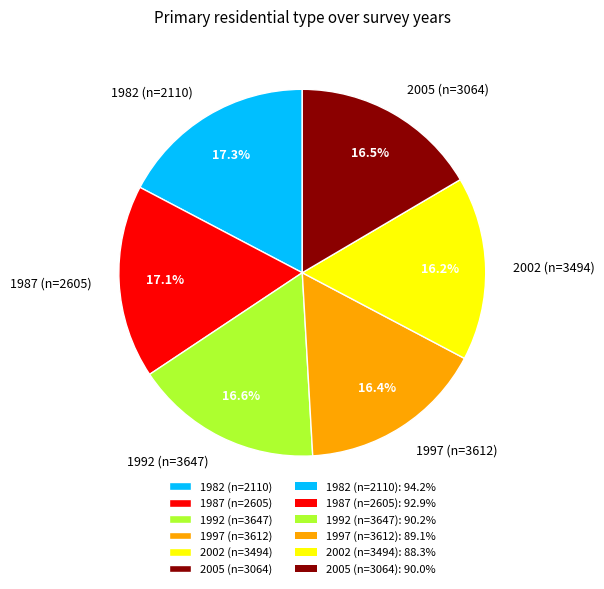

What percentage is NOT represented by 1987 (n=2605)?

82.9%